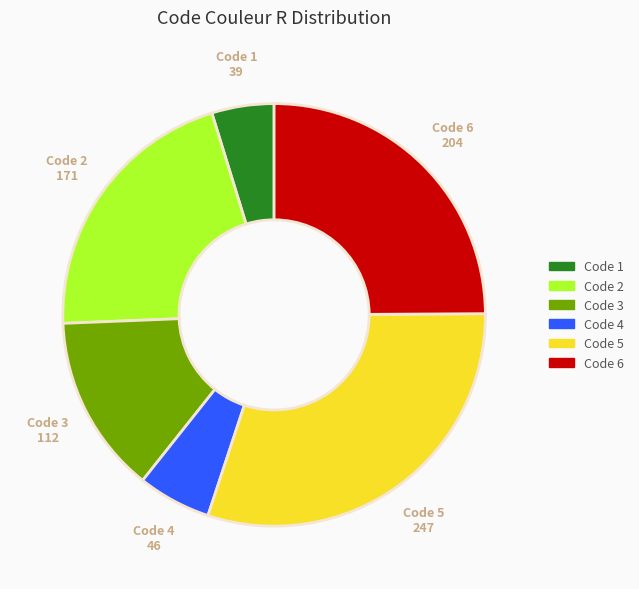

Do Code 2 and Code 6 together represent more than half of the pie?

No